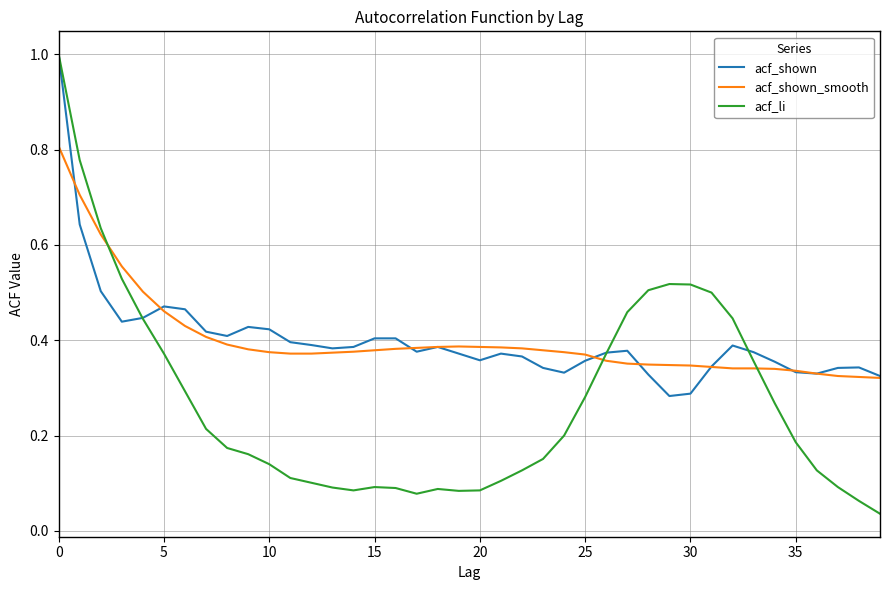

Which series has the widest spread of values?

acf_li